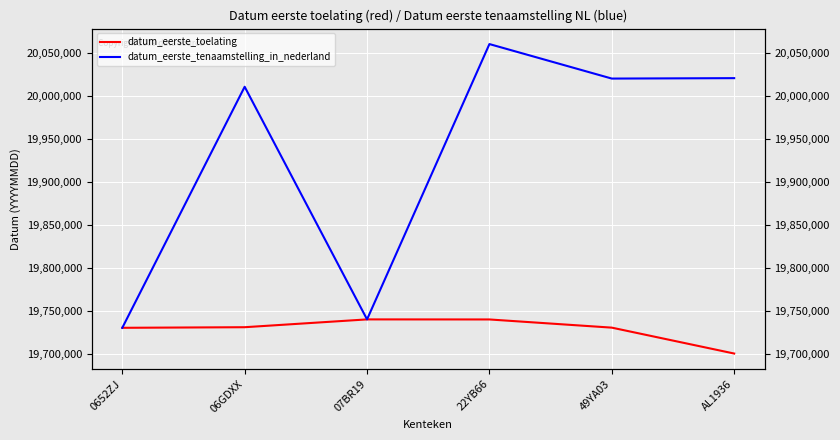

In datum_eerste_tenaamstelling_in_nederland, how many points are higher than both neighbors (excluding endpoints)?

2